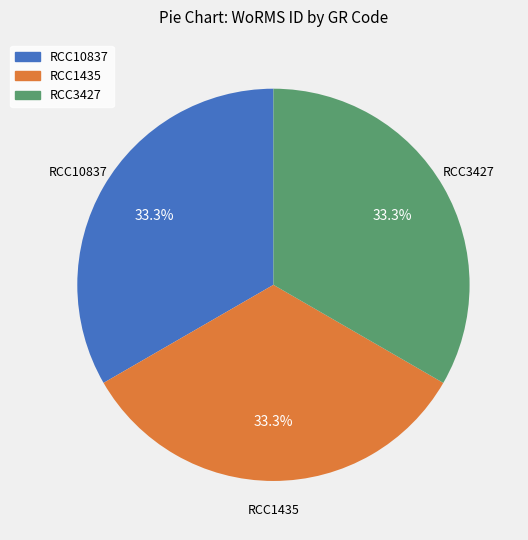

Does RCC10837 represent more than half of the total?

No